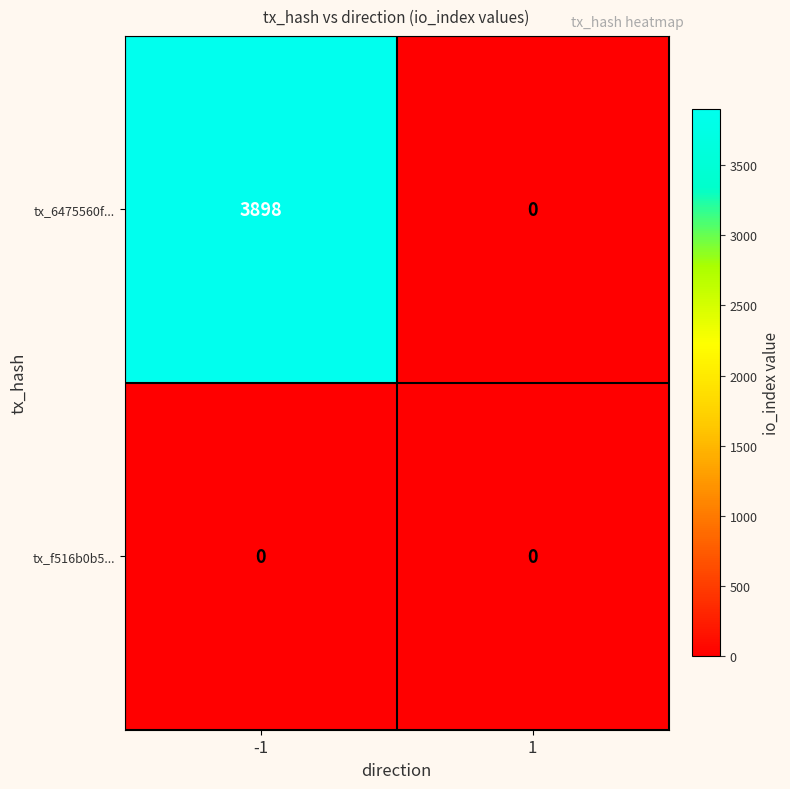

What is the sum of all tx_6475560f... values?

3898